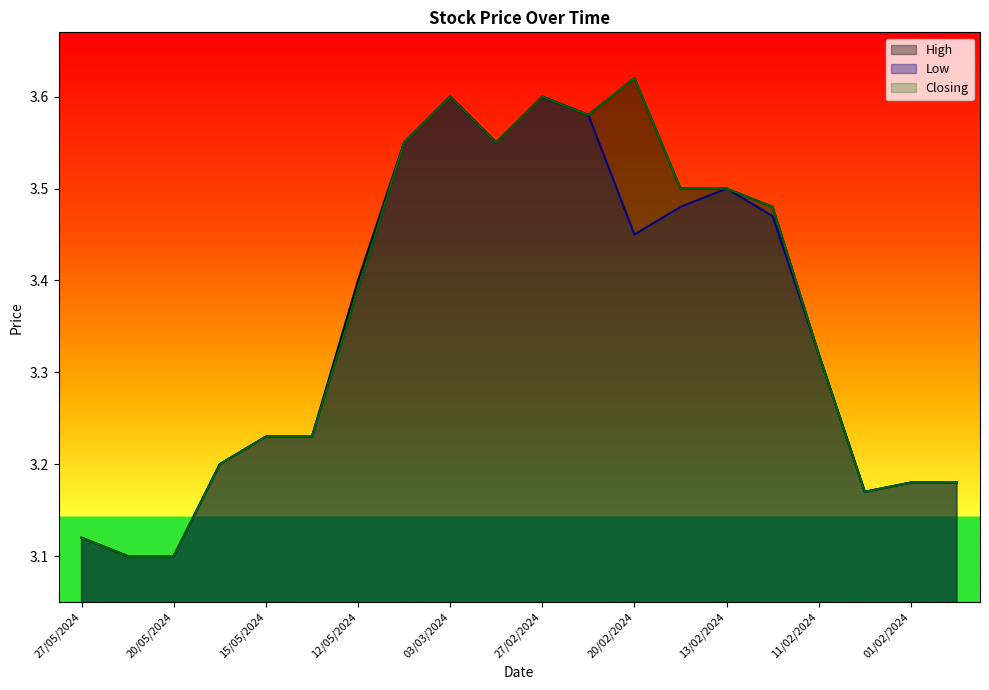

True or false: Low has more than 0 interior local peaks.

True